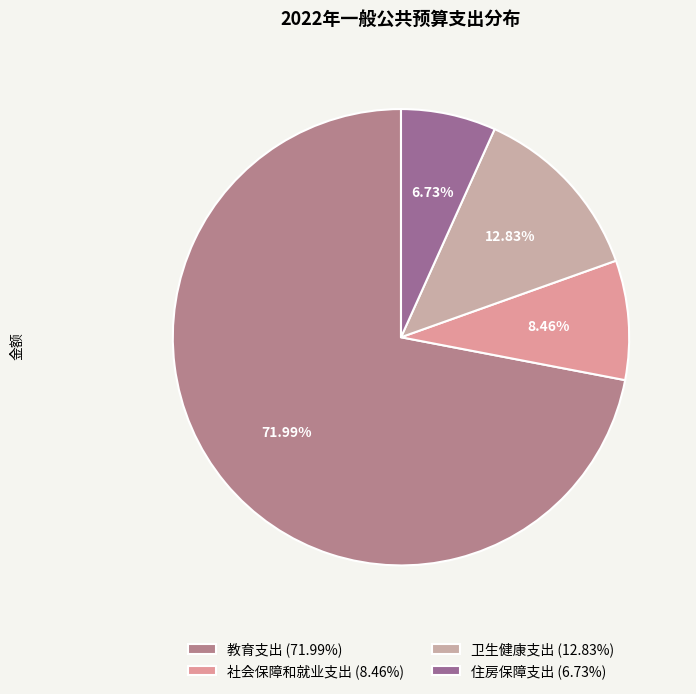

To the nearest percent, what is the difference between the largest and smallest slice percentages?

65%